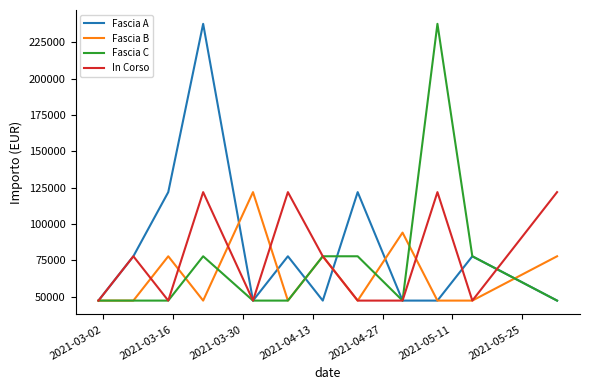

Reading left to right, what are all the values shown in this chart?

Fascia A: 47427	77897	121992	237681	47427	77897	47427	121992	47427	47427	77897	47427
Fascia B: 47427	47427	77897	47427	121992	47427	77897	47427	94172	47427	47427	77897
Fascia C: 47427	47427	47427	77897	47427	47427	77897	77897	47427	237681	77897	47427
In Corso: 47427	77897	47427	121992	47427	121992	77897	47427	47427	121992	47427	121992